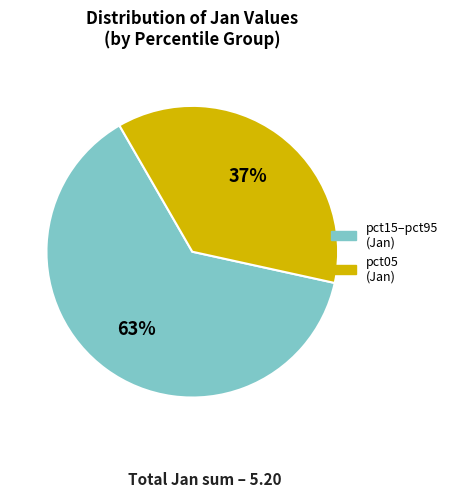

To the nearest percent, what is the average slice percentage?

50%